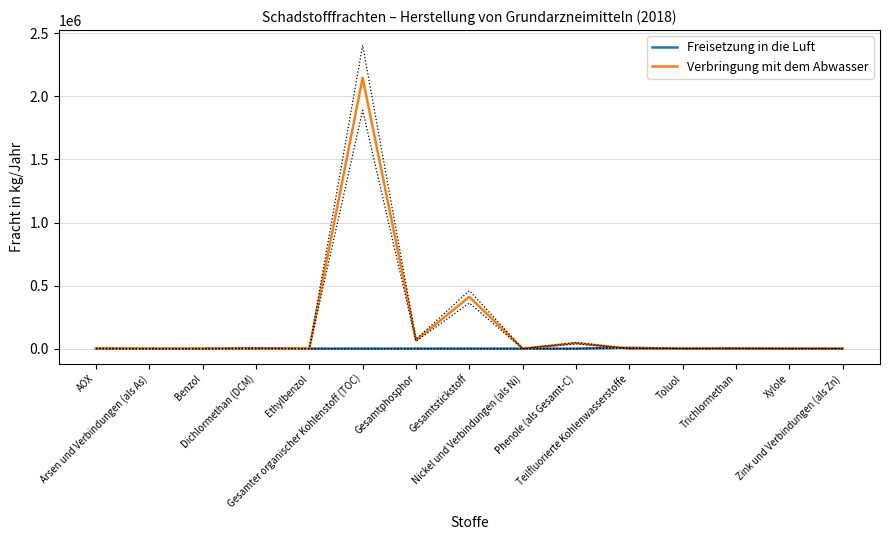

Does the chart display data point markers on the line(s)?

No